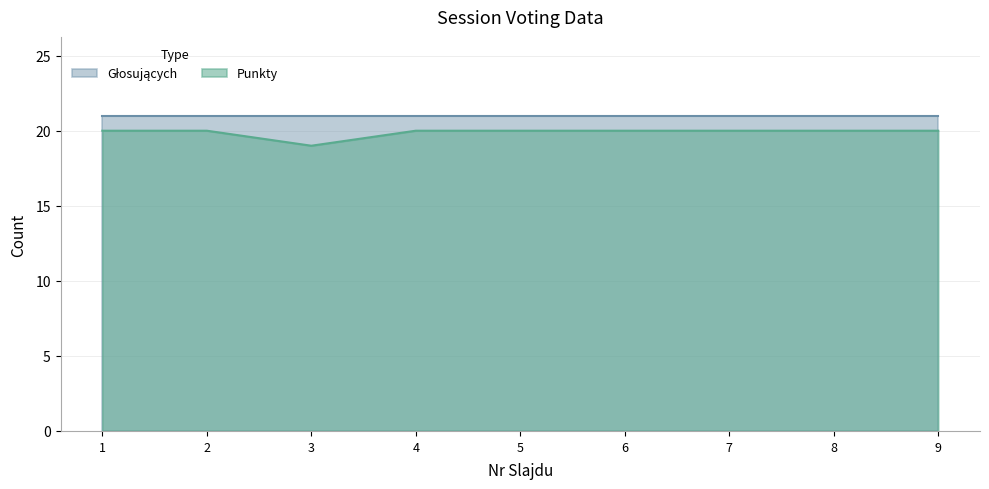

True or false: the data has more than 1 interior local peaks.

False